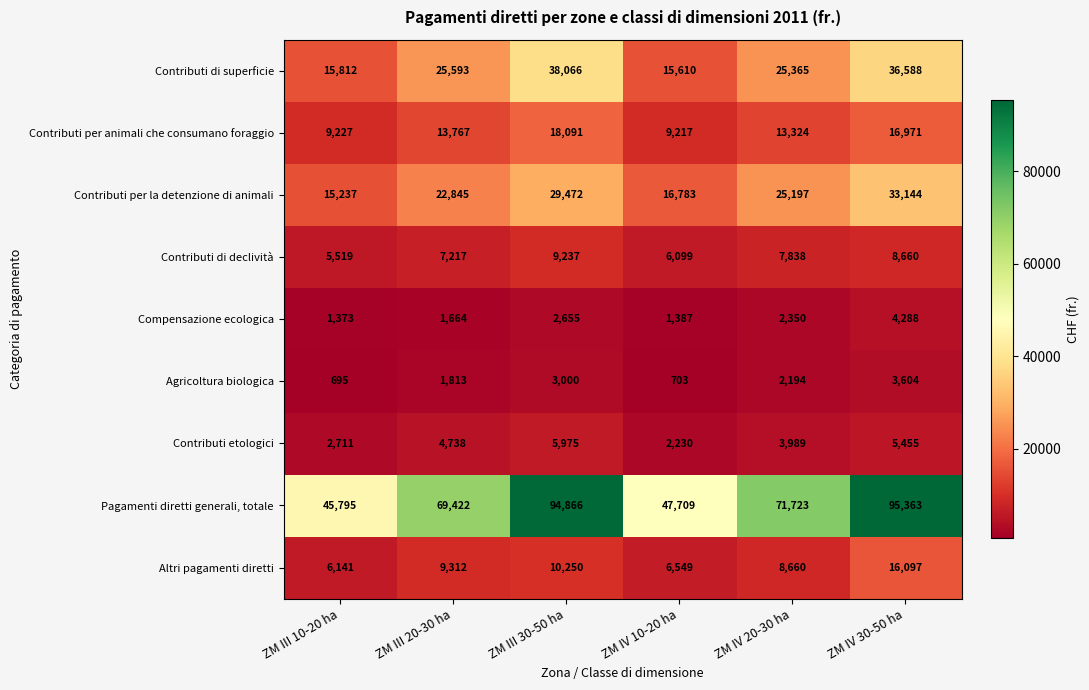

At which label is Agricoltura biologica closest to 2149?

ZM IV 20-30 ha